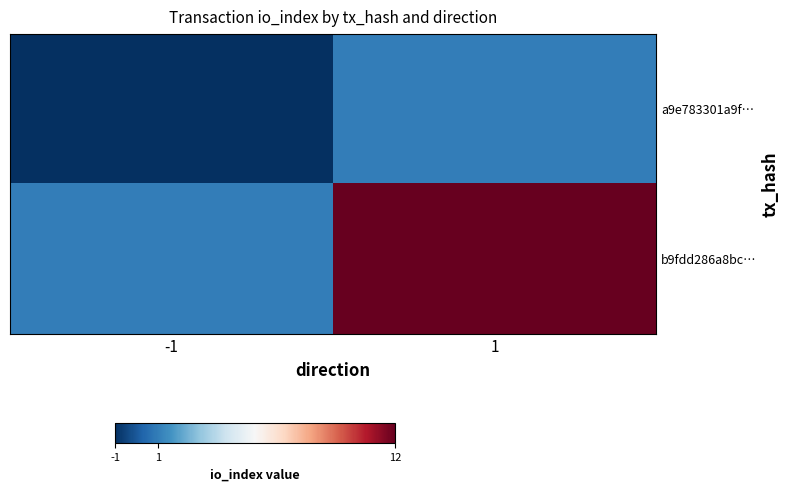

Which series has the largest total across all categories?

b9fdd286a8bc…